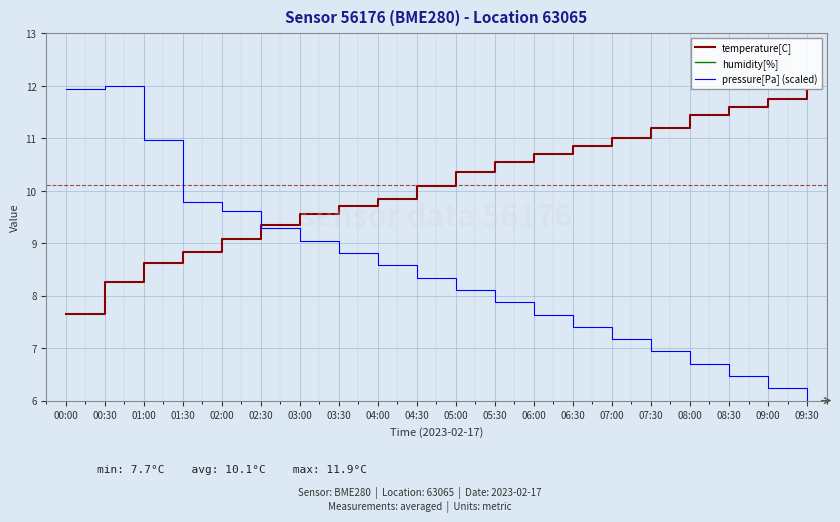

Reading left to right, transcribe all the data shown in this chart.

temperature[C]: 00:00=7.7	00:30=8.3	01:00=8.6	01:30=8.8	02:00=9.1	02:30=9.3	03:00=9.6	03:30=9.7	04:00=9.8	04:30=10.1	05:00=10.3	05:30=10.6	06:00=10.7	06:30=10.8	07:00=11.0	07:30=11.2	08:00=11.4	08:30=11.6	09:00=11.8	09:30=11.9
humidity[%]: 00:00=38.0	00:30=38.0	01:00=38.1	01:30=38.3	02:00=38.1	02:30=38.2	03:00=38.1	03:30=38.1	04:00=38.0	04:30=38.0	05:00=38.0	05:30=37.9	06:00=37.9	06:30=37.8	07:00=37.8	07:30=37.7	08:00=37.6	08:30=37.6	09:00=37.5	09:30=37.5
pressure[Pa] (scaled): 00:00=11.9	00:30=12.0	01:00=11.0	01:30=9.8	02:00=9.6	02:30=9.3	03:00=9.0	03:30=8.8	04:00=8.6	04:30=8.3	05:00=8.1	05:30=7.9	06:00=7.6	06:30=7.4	07:00=7.2	07:30=6.9	08:00=6.7	08:30=6.5	09:00=6.2	09:30=6.0